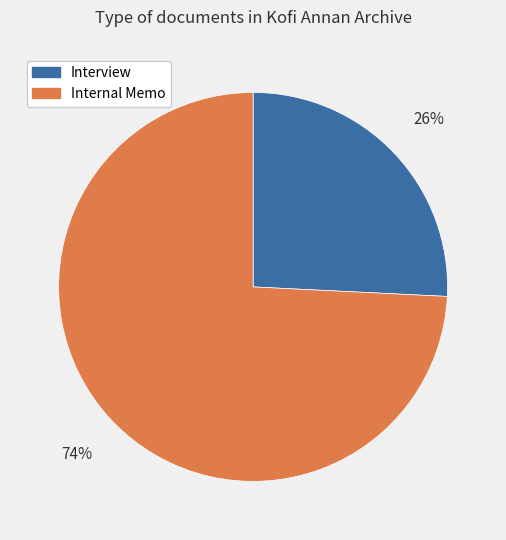

How many segments does this pie chart have?

2